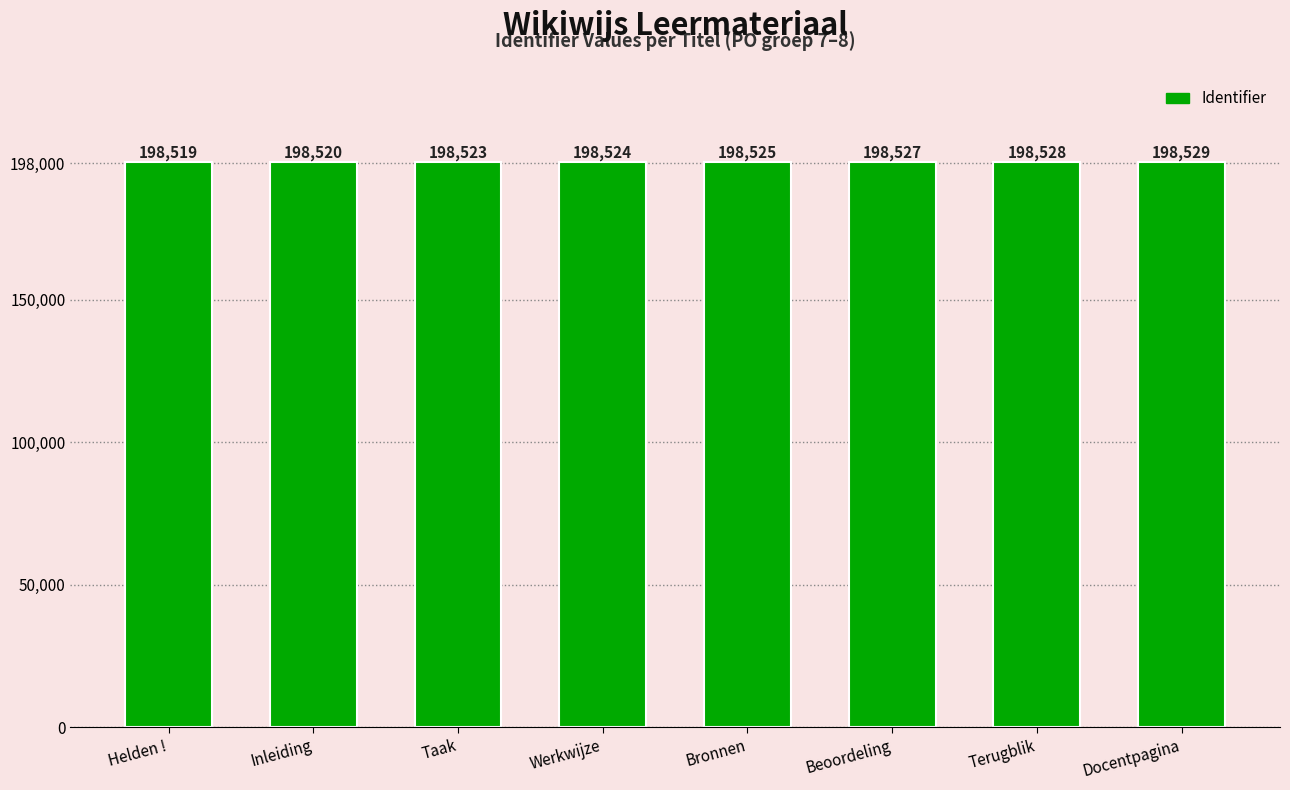

The value at Inleiding is 277951. True or false?

False